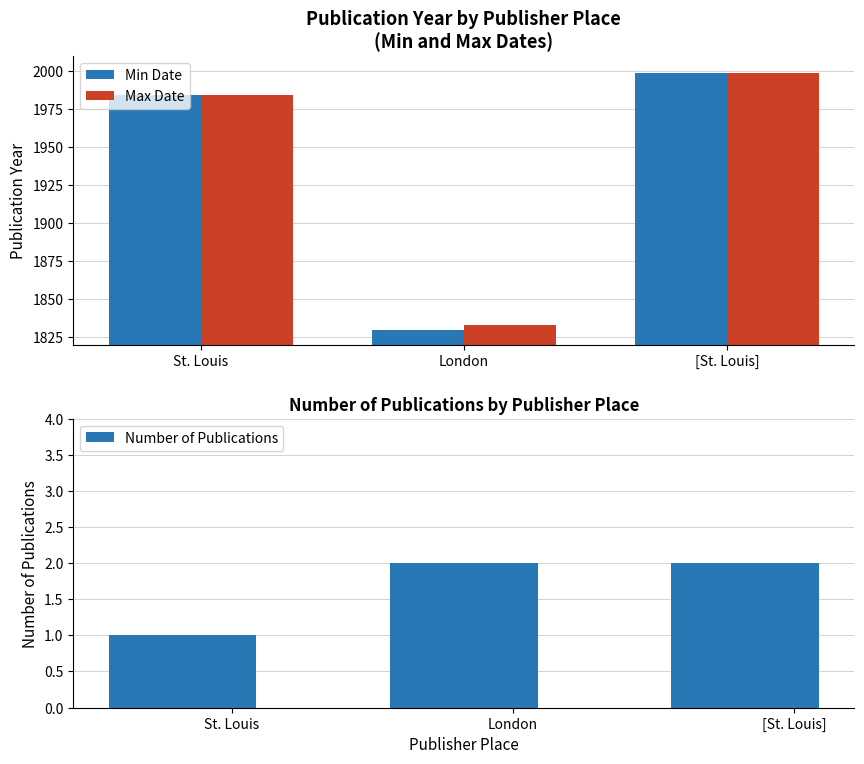

What position from the right is London?

2